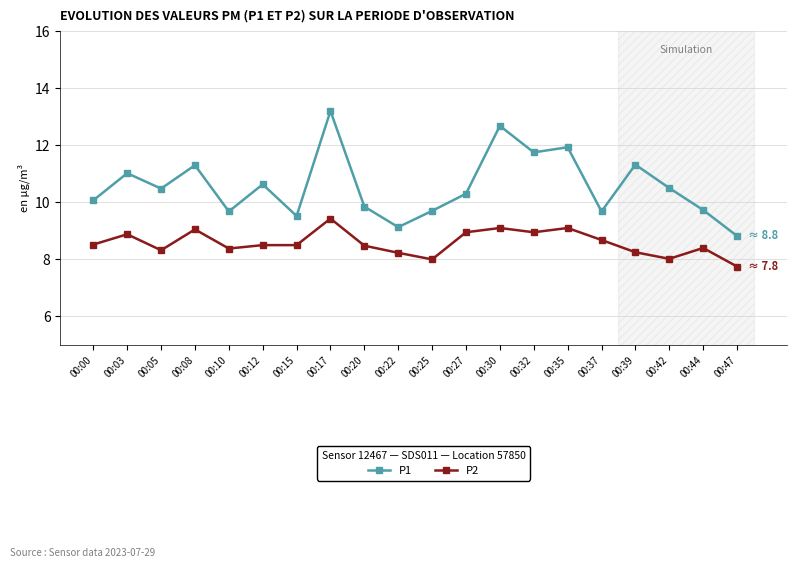

What is the total value across all series at 00:44?

18.1